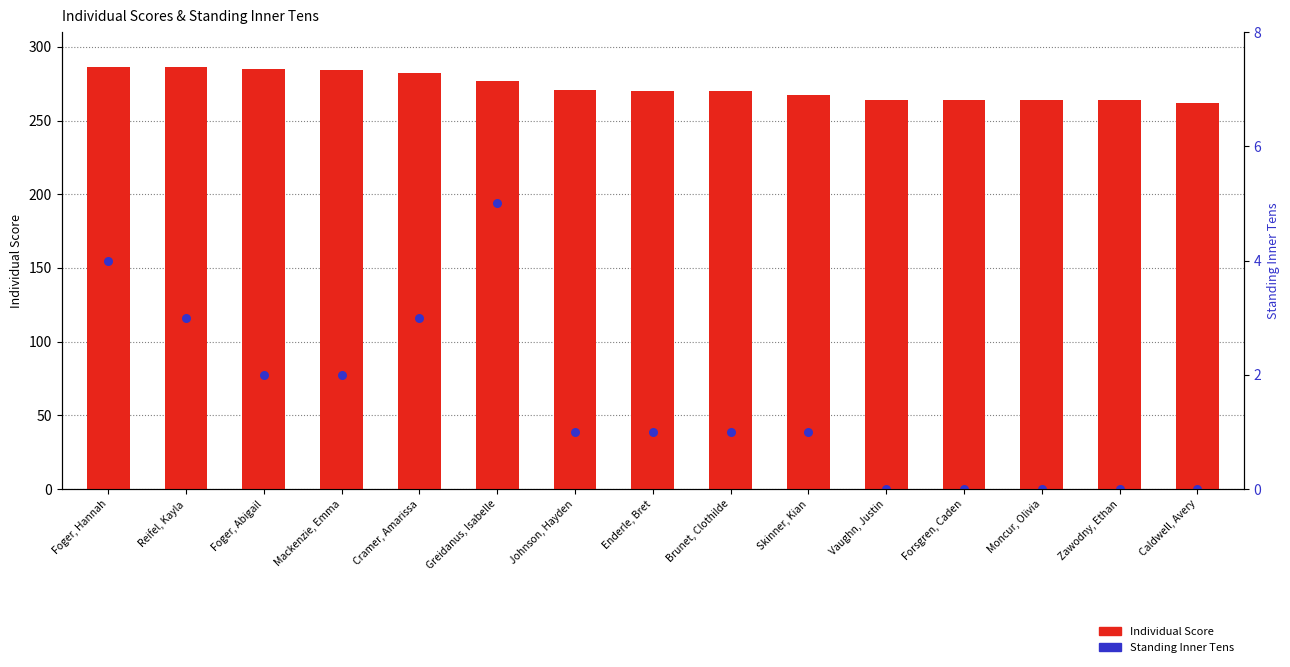

At which category is the sum across all series the highest?

Greidanus, Isabelle